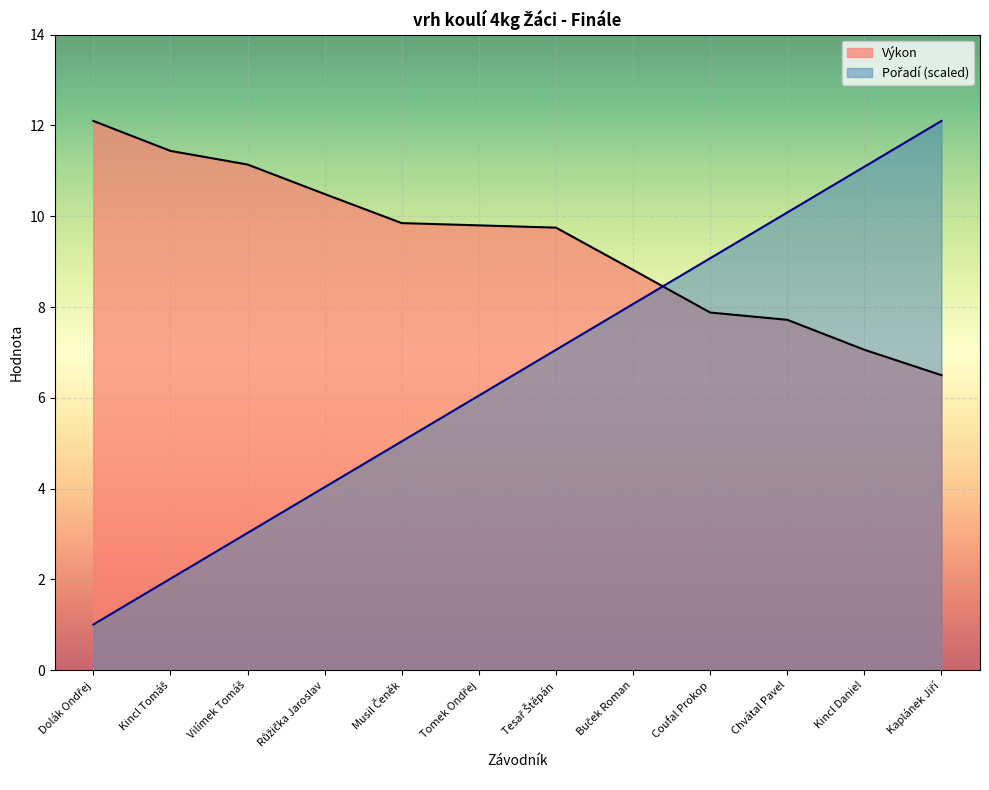

How many lines are shown in the chart?

2